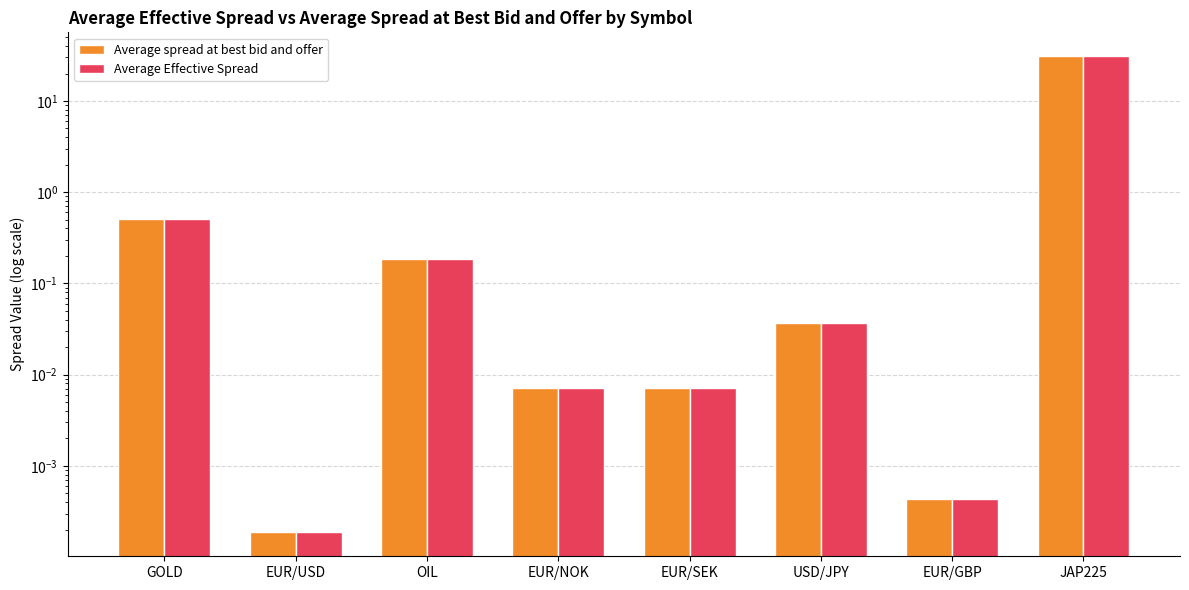

Reading right to left, transcribe all the data shown in this chart.

Average spread at best bid and offer: 31.0	0.0	0.0	0.0	0.0	0.2	0.0	0.5
Average Effective Spread: 31.0	0.0	0.0	0.0	0.0	0.2	0.0	0.5